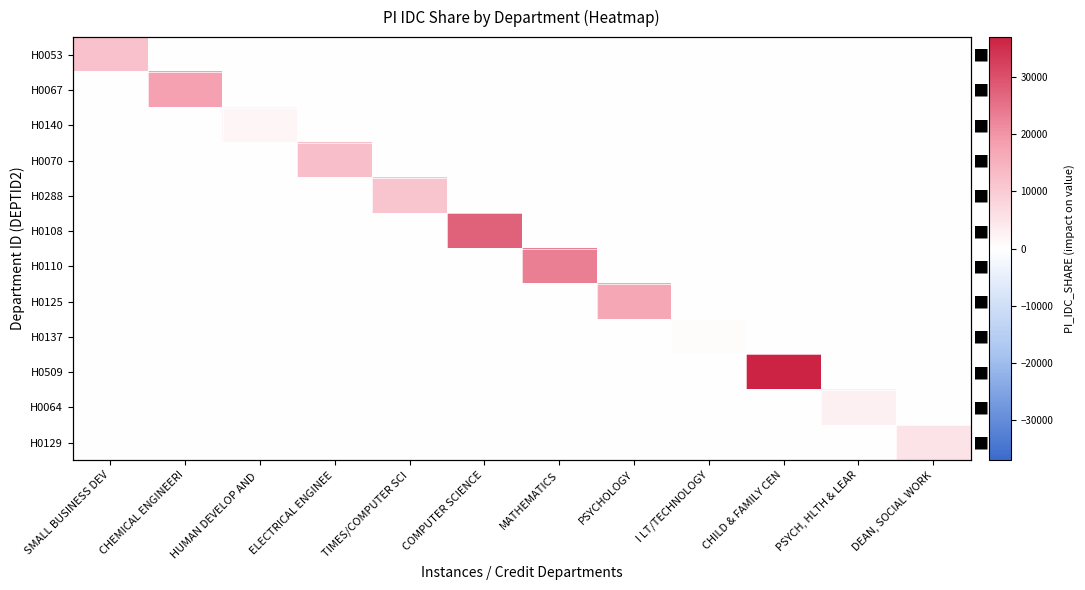

What is the sum of all H0125 values?

17000.9